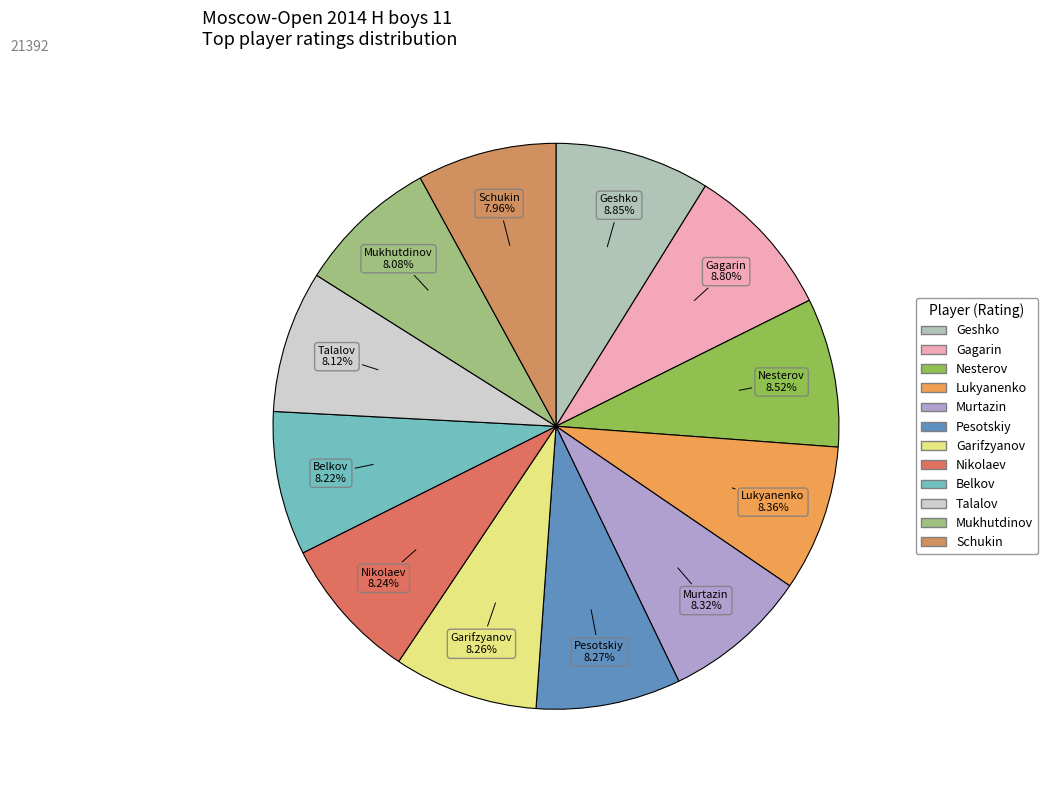

To the nearest percent, what is the difference between the largest and smallest slice percentages?

1%